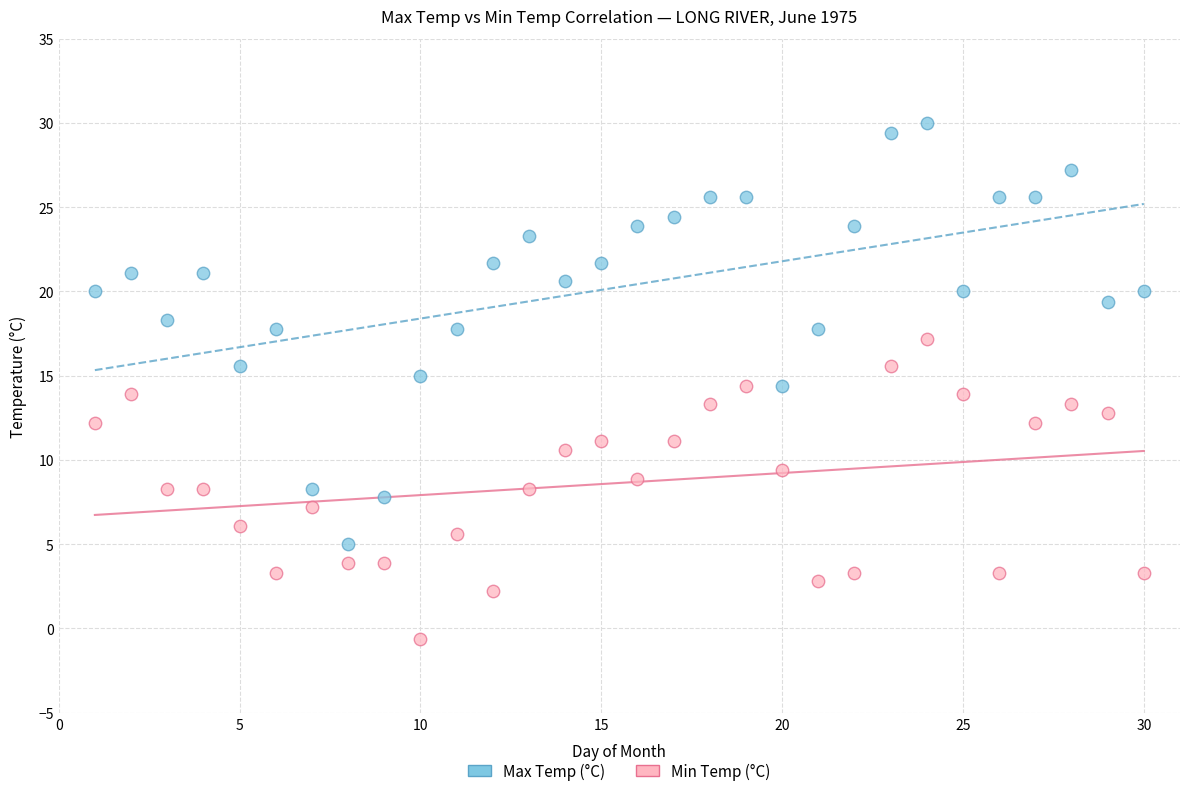

Which series has the largest Y range (max minus min)?

Max Temp (°C)